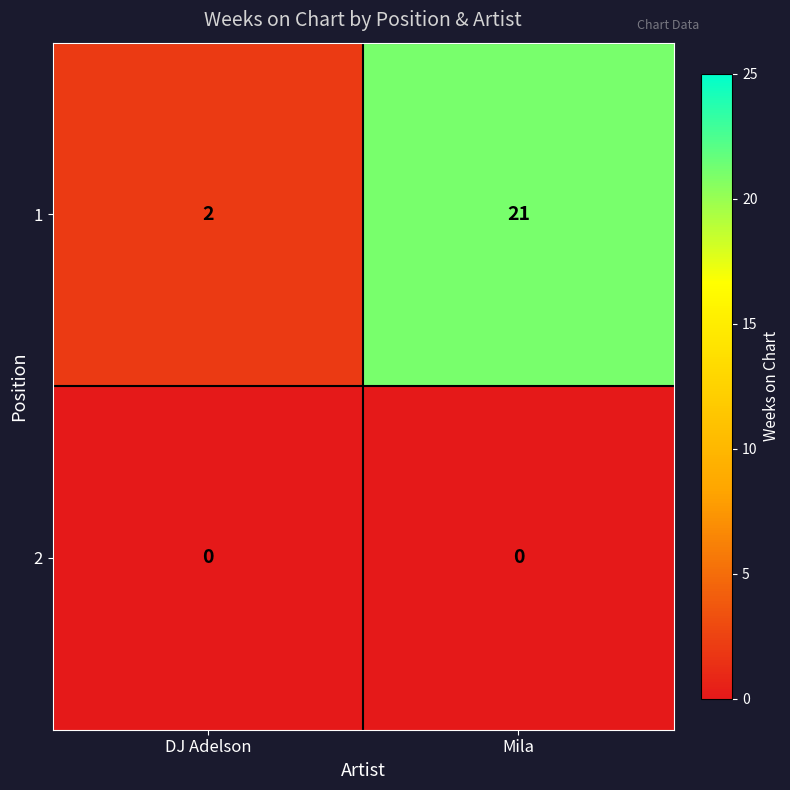

Is it true that 2 equals 0 at DJ Adelson?

True